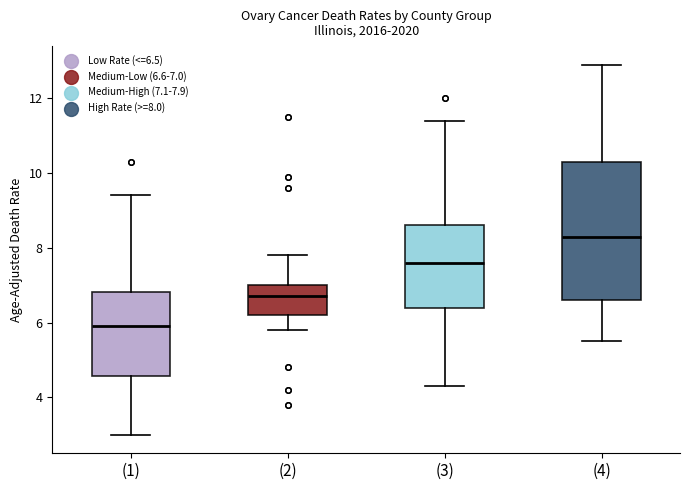

Comparing the boxes themselves (not the whiskers), which one is the tallest?

(4)